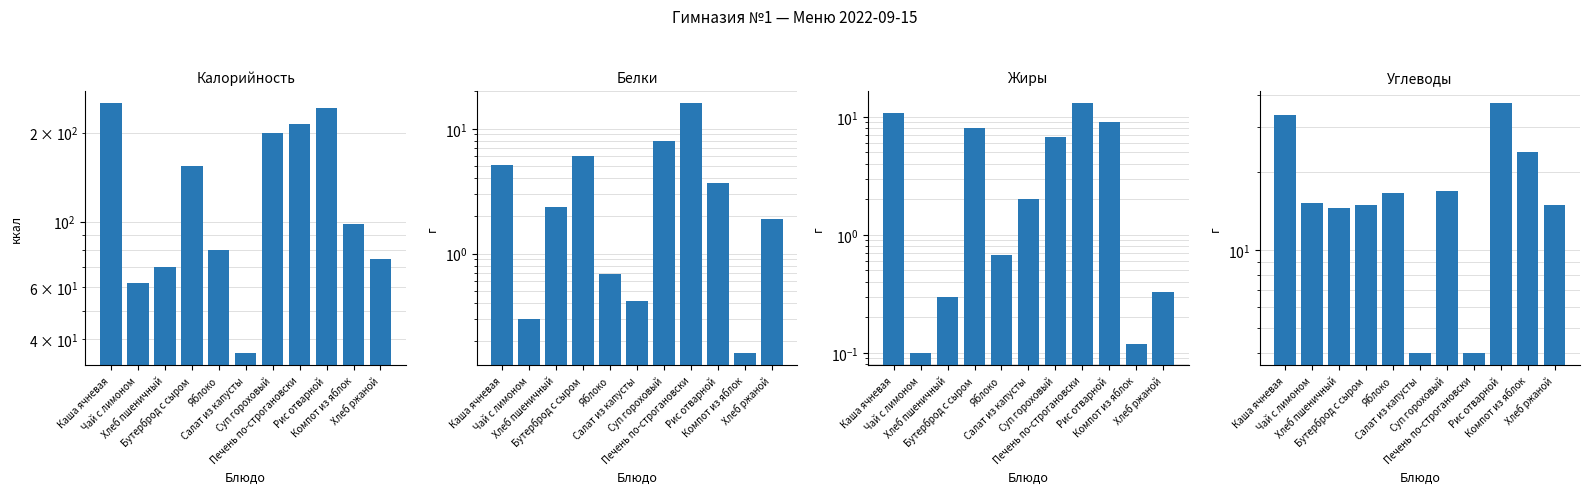

Reading right to left, list all the values displayed in this chart.

Калорийность: Хлеб ржаной=75.0	Компот из яблок=98.0	Рис отварной=242.7	Печень по-строгановски=213.0	Суп гороховый=199.0	Салат из капусты=36.0	Яблоко=80.0	Бутерброд с сыром=154.0	Хлеб пшеничный=70.1	Чай с лимоном=62.0	Каша ячневая=251.0
Белки: Хлеб ржаной=1.9	Компот из яблок=0.2	Рис отварной=3.7	Печень по-строгановски=16.0	Суп гороховый=8.0	Салат из капусты=0.4	Яблоко=0.7	Бутерброд с сыром=6.0	Хлеб пшеничный=2.4	Чай с лимоном=0.3	Каша ячневая=5.1
Жиры: Хлеб ржаной=0.3	Компот из яблок=0.1	Рис отварной=9.0	Печень по-строгановски=13.0	Суп гороховый=6.7	Салат из капусты=2.0	Яблоко=0.7	Бутерброд с сыром=8.0	Хлеб пшеничный=0.3	Чай с лимоном=0.1	Каша ячневая=10.7
Углеводы: Хлеб ржаной=15.0	Компот из яблок=24.0	Рис отварной=37.0	Печень по-строгановски=4.0	Суп гороховый=17.0	Салат из капусты=4.0	Яблоко=16.7	Бутерброд с сыром=15.0	Хлеб пшеничный=14.5	Чай с лимоном=15.2	Каша ячневая=33.4